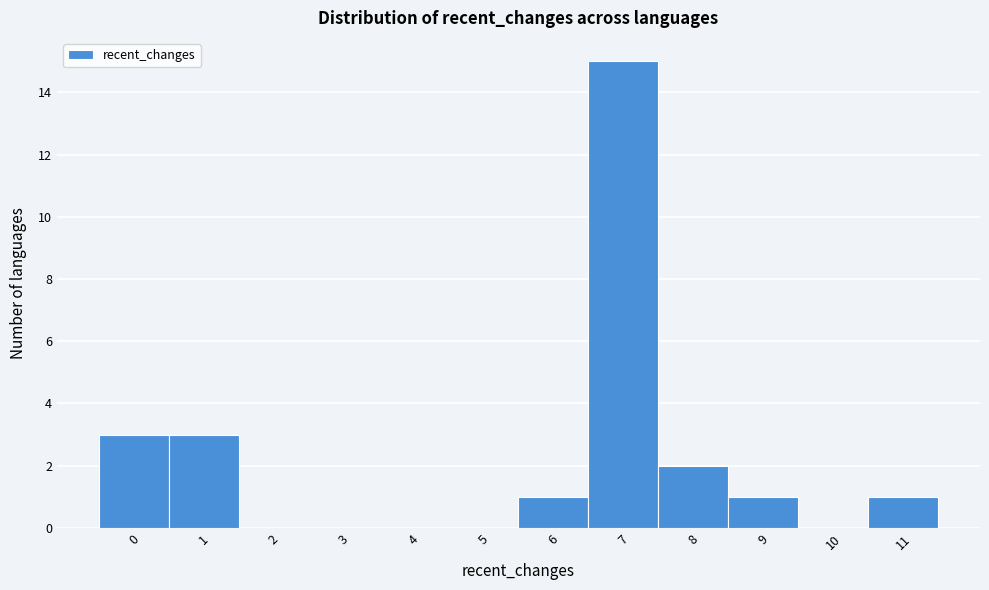

Over which range of the x-axis is the bar tallest?

6.5 to 7.5